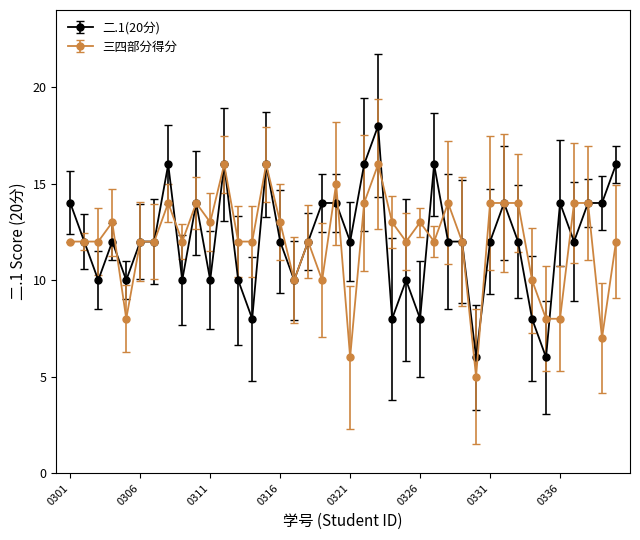

Which series has the widest spread of values?

二.1(20分)